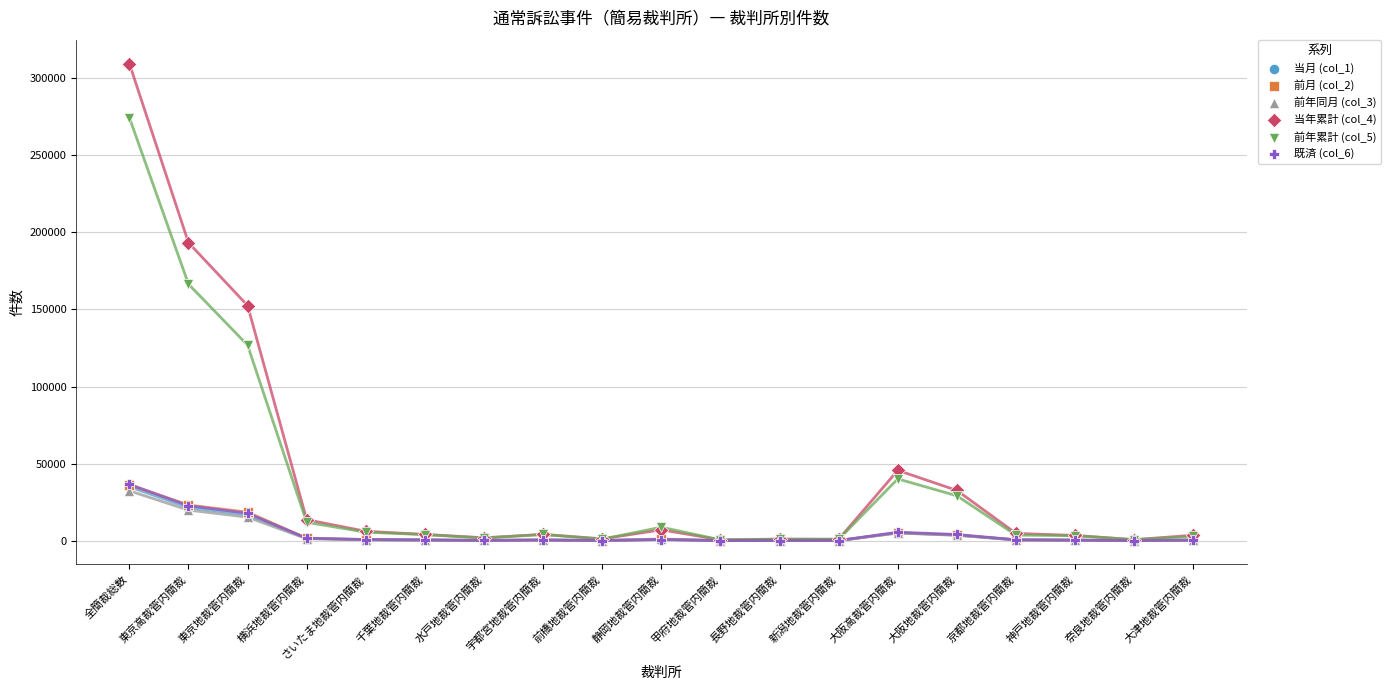

What are all the series names shown in the legend?

当月 (col_1), 前月 (col_2), 前年同月 (col_3), 当年累計 (col_4), 前年累計 (col_5), 既済 (col_6)